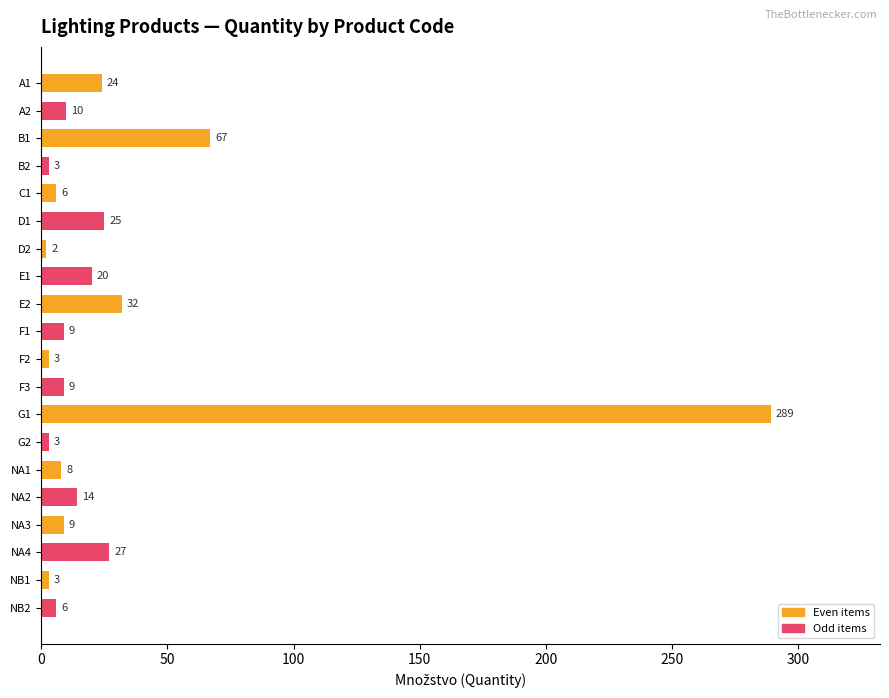

What is the change in value from B2 to NA1?

+5